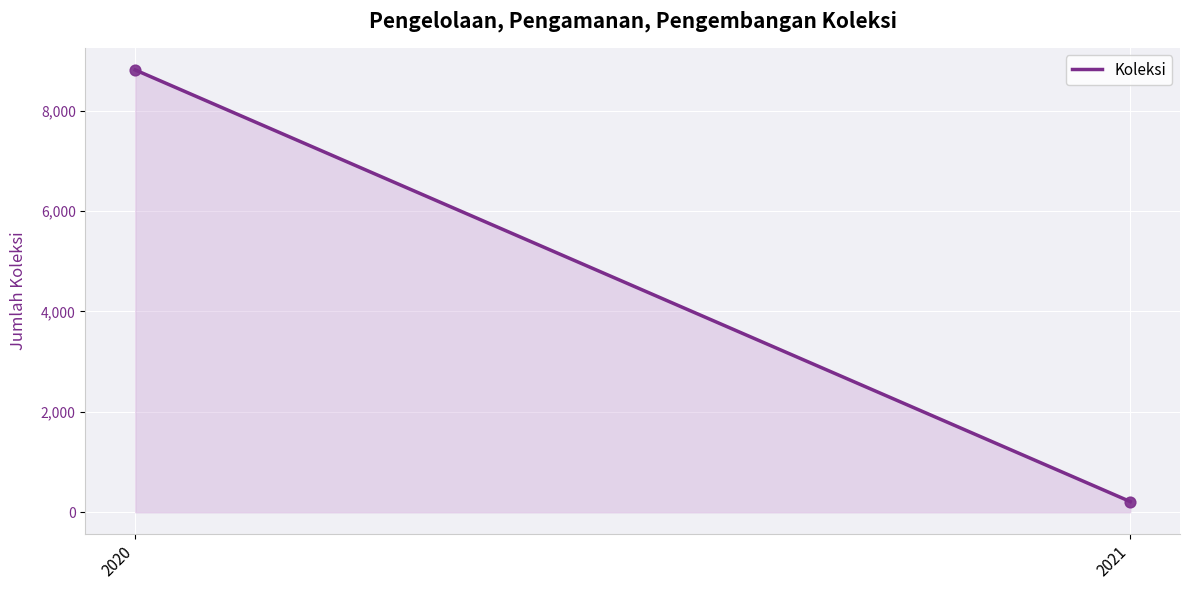

What is the range of Y values (max minus min)?

8597